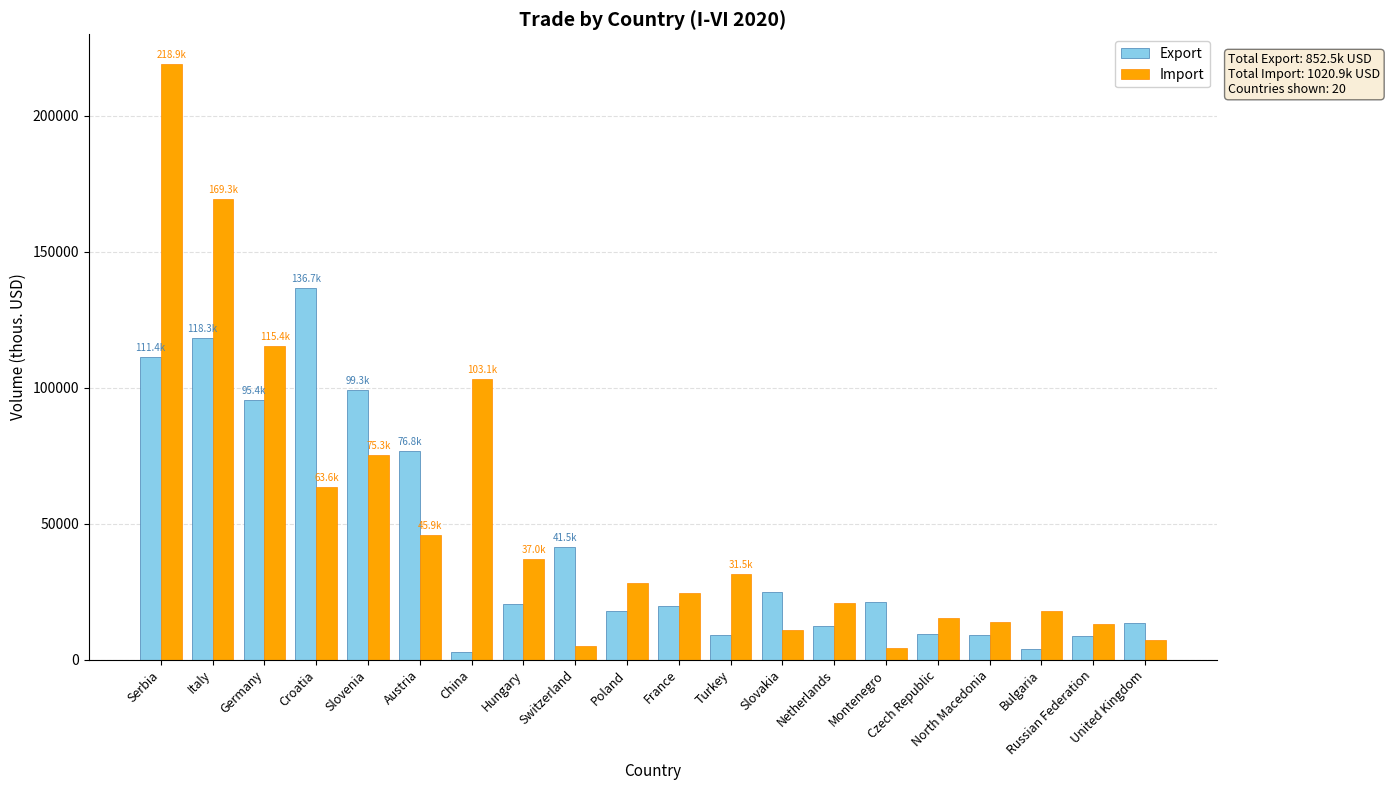

Which series has the largest total across all categories?

Import